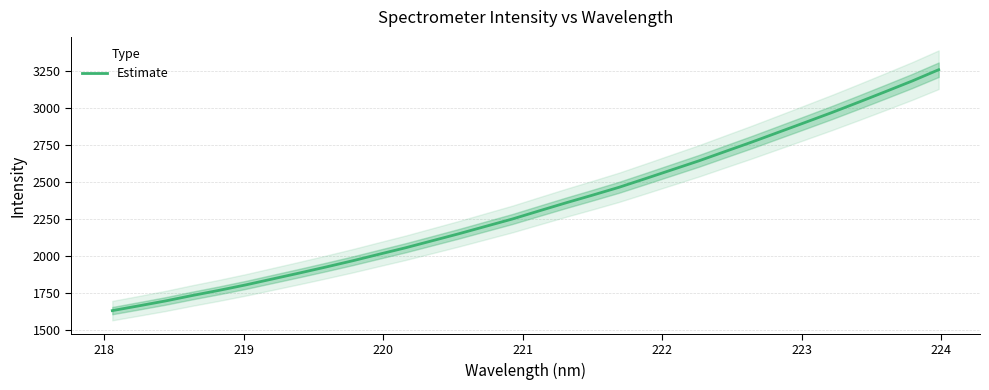

What is the minimum value for Estimate?

1632.8